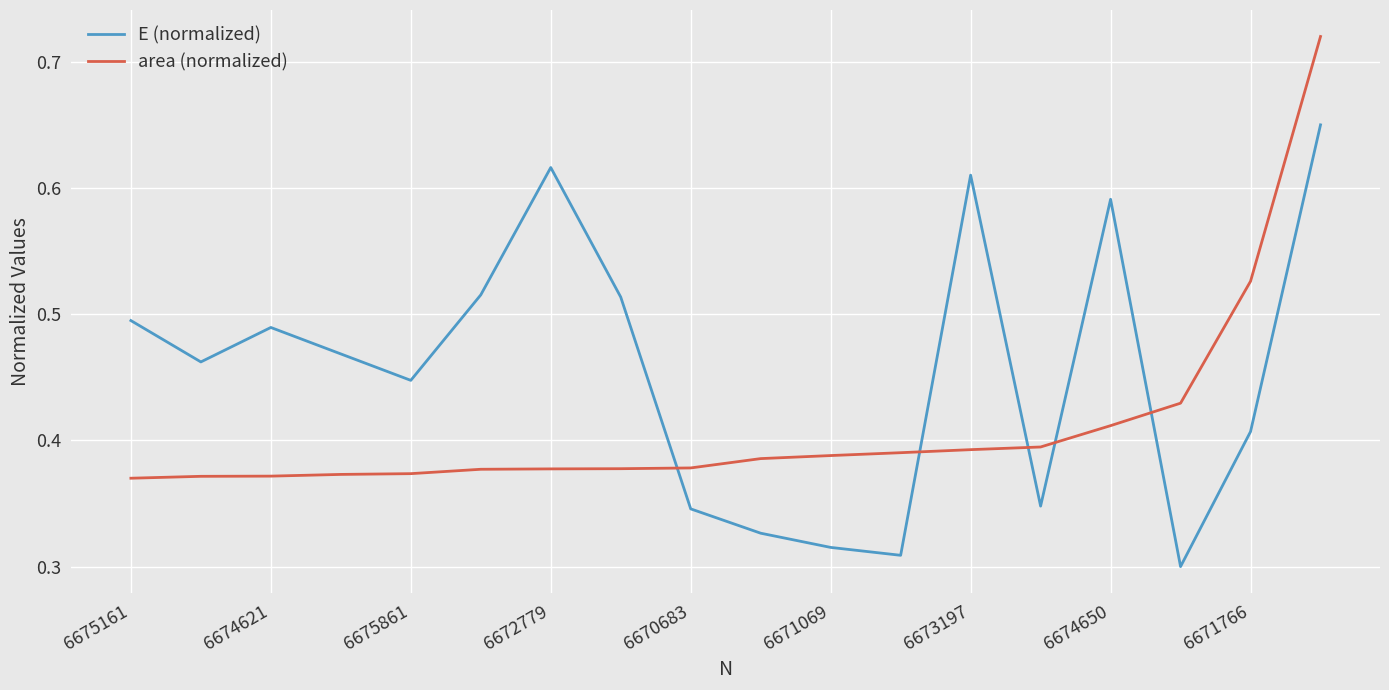

True or false: area (normalized) and E (normalized) intersect in this chart.

True